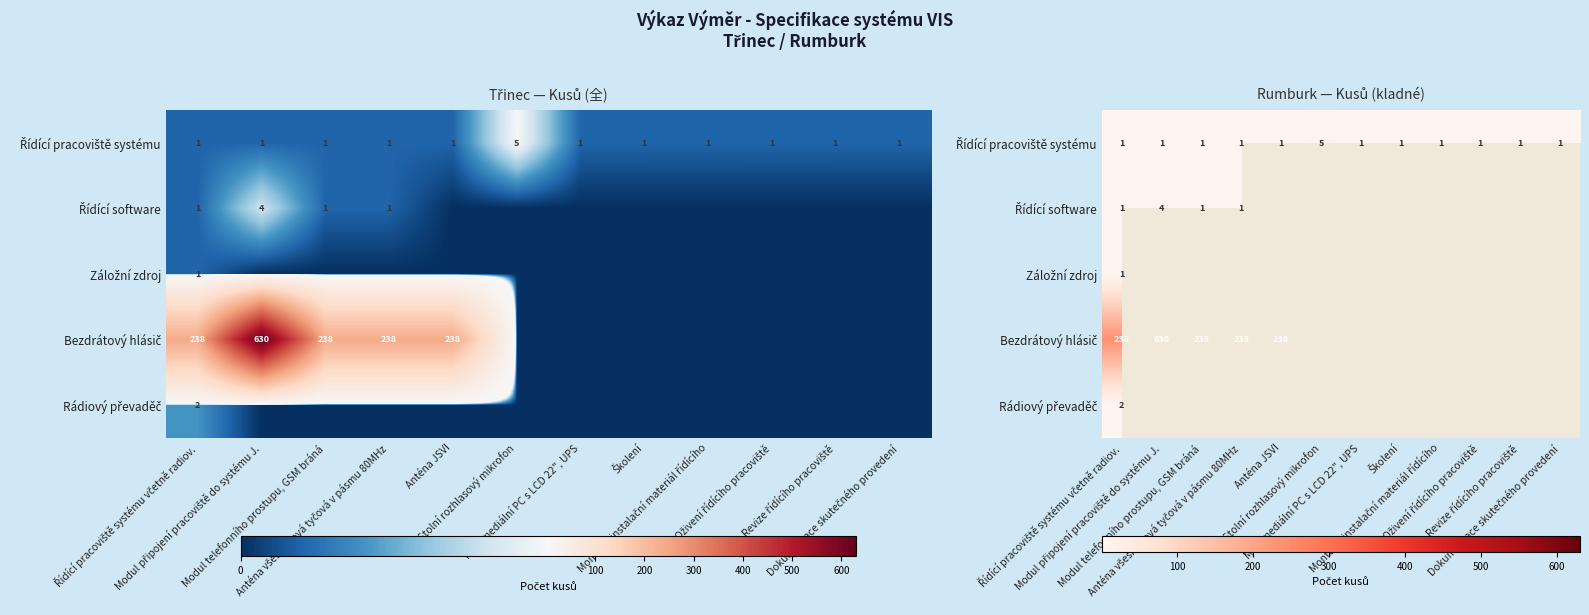

At how many categories does at least one series exceed 236?

5